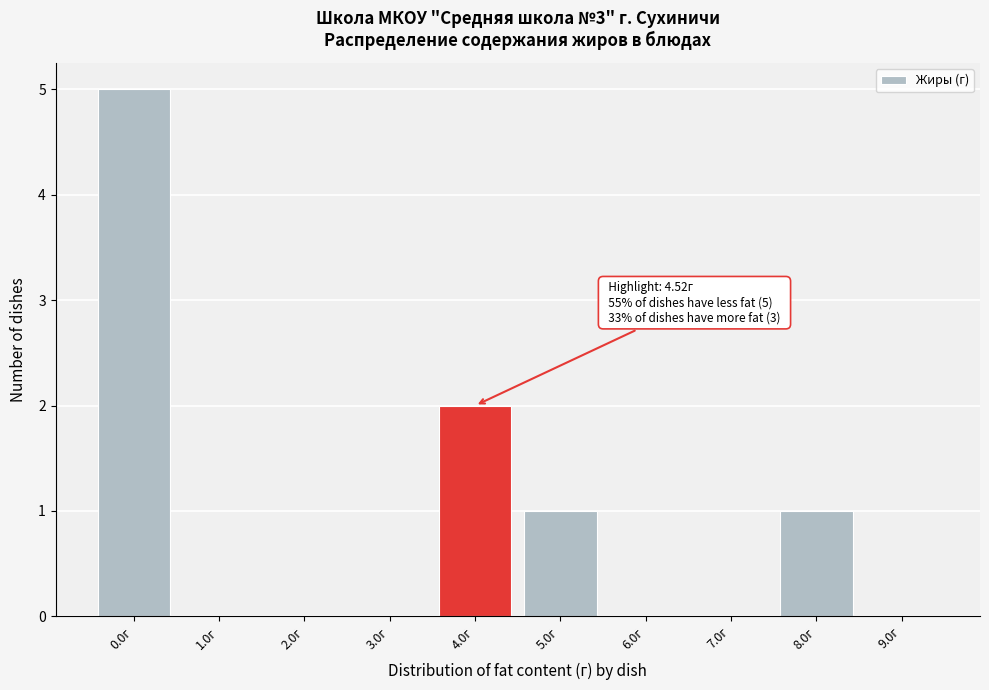

Reading right to left, transcribe all the data shown in this chart.

9.0г=0	8.0г=1	7.0г=0	6.0г=0	5.0г=1	4.0г=2	3.0г=0	2.0г=0	1.0г=0	0.0г=5